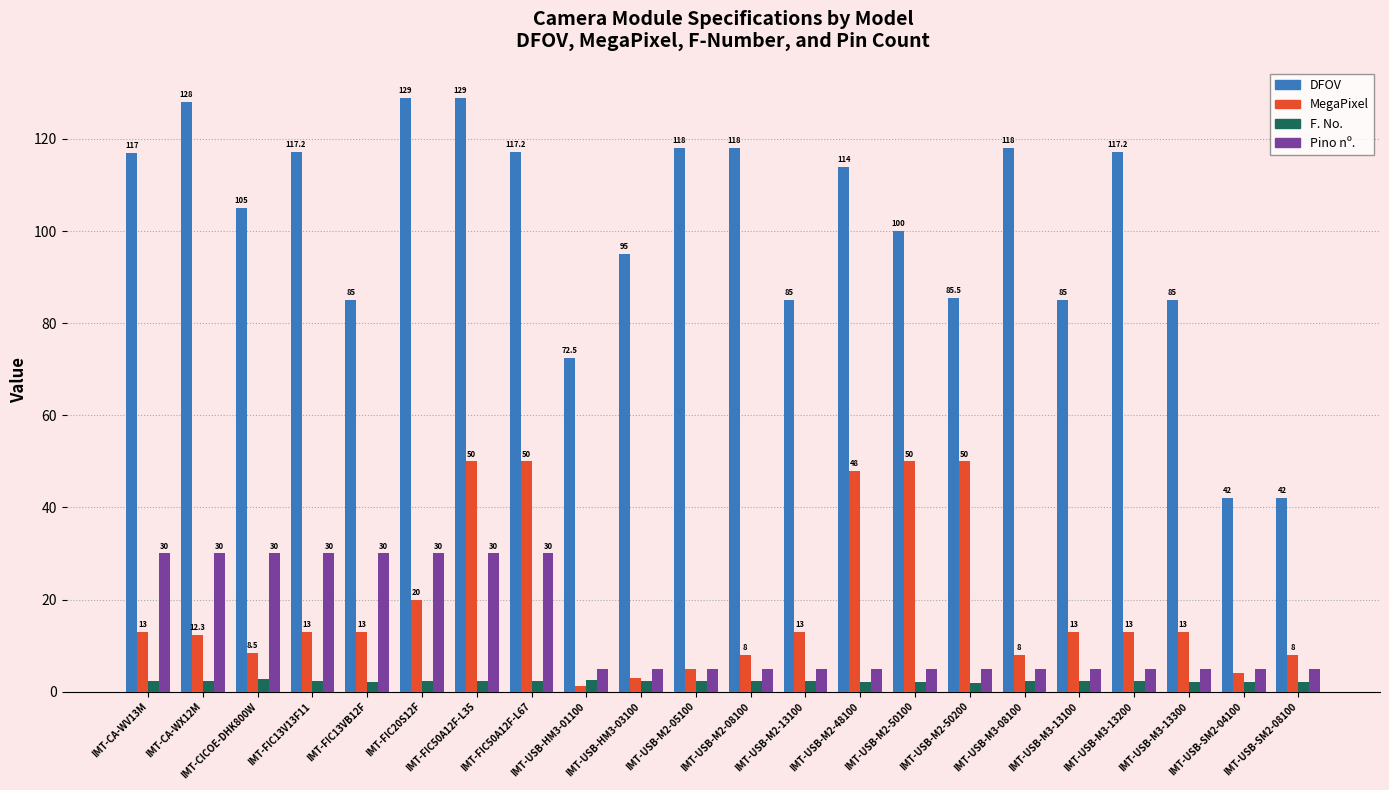

What is the sum of the F. No. values at IMT-USB-M3-08100 and IMT-FIC50A12F-L67?

4.4